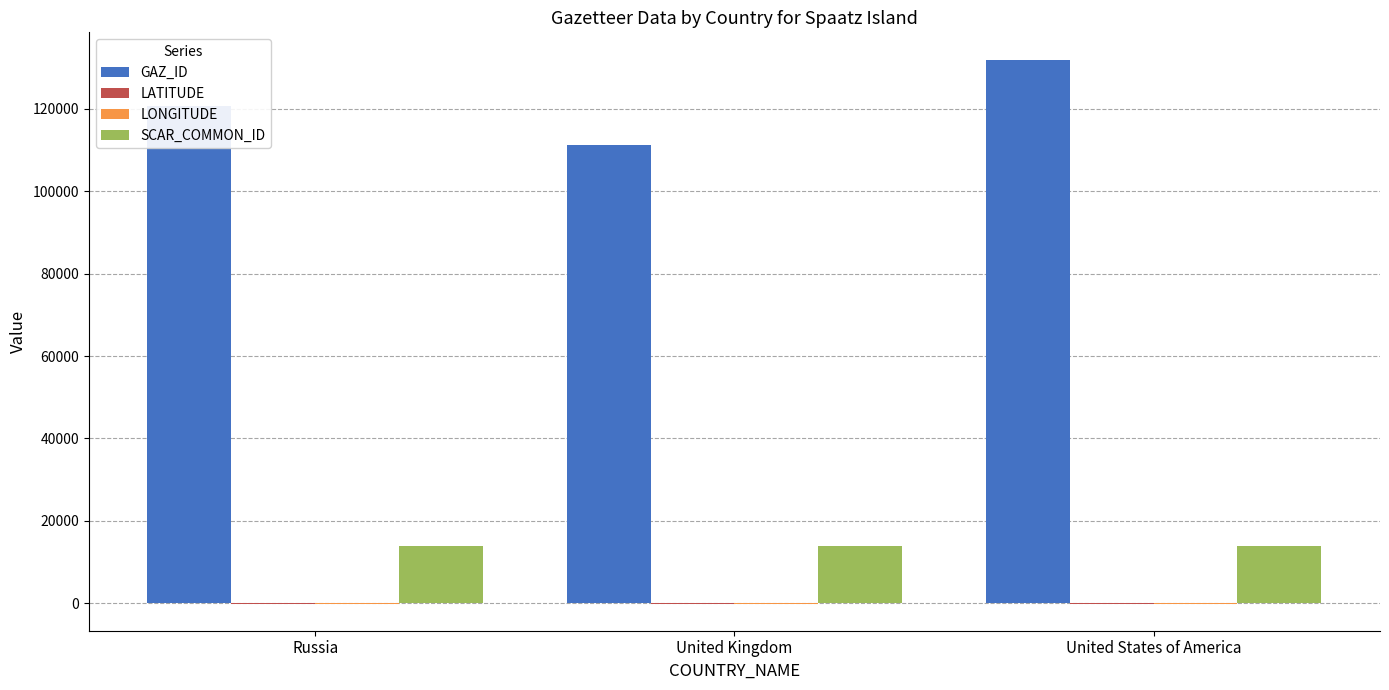

The value of GAZ_ID at United Kingdom is 198856.0. True or false?

False